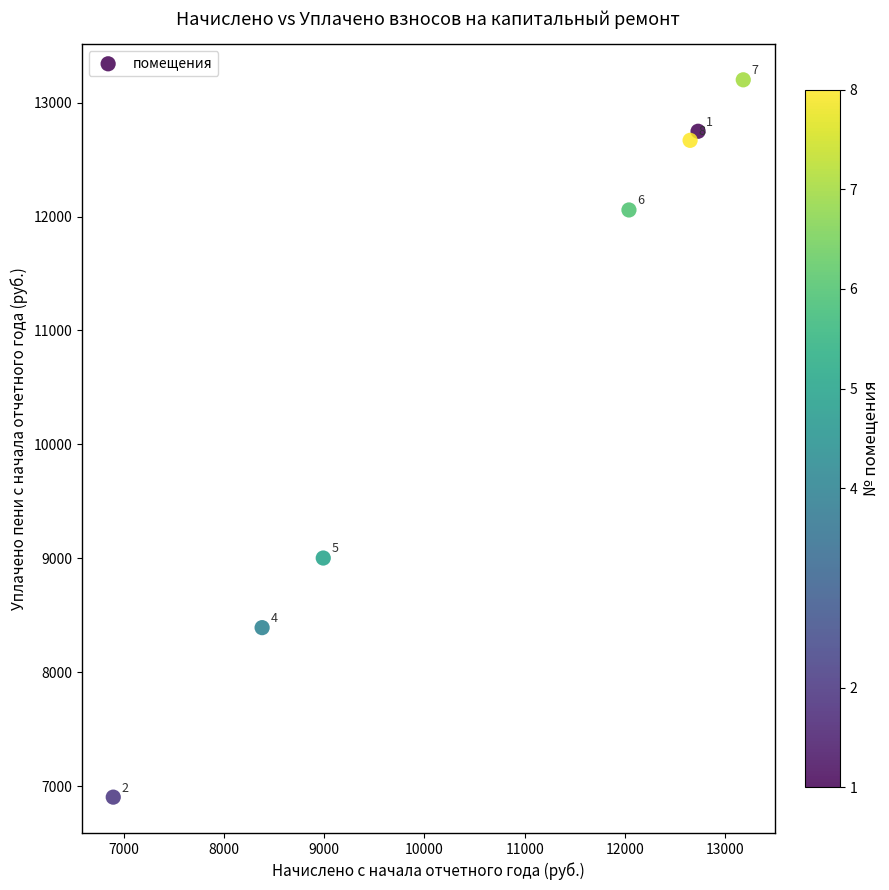

What Y value in the scatter plot is closest to 10052?

9003.5